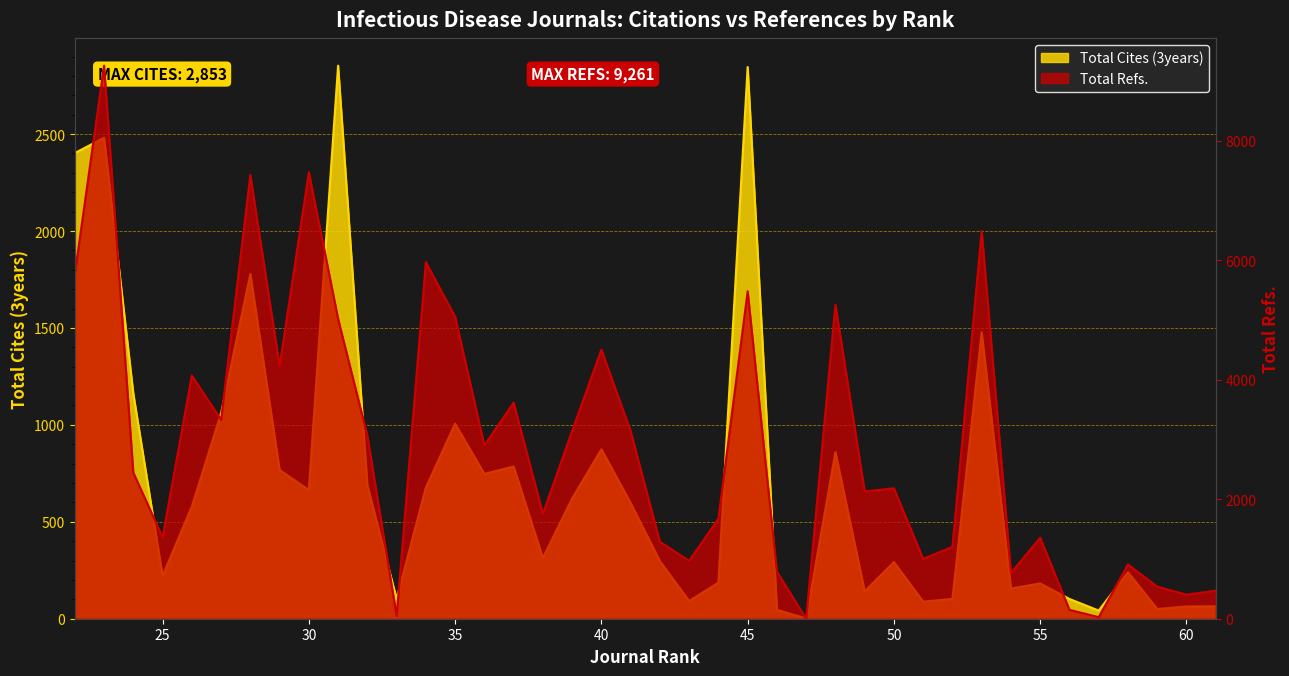

True or false: Total Cites (3years) and Total Refs. intersect in this chart.

True